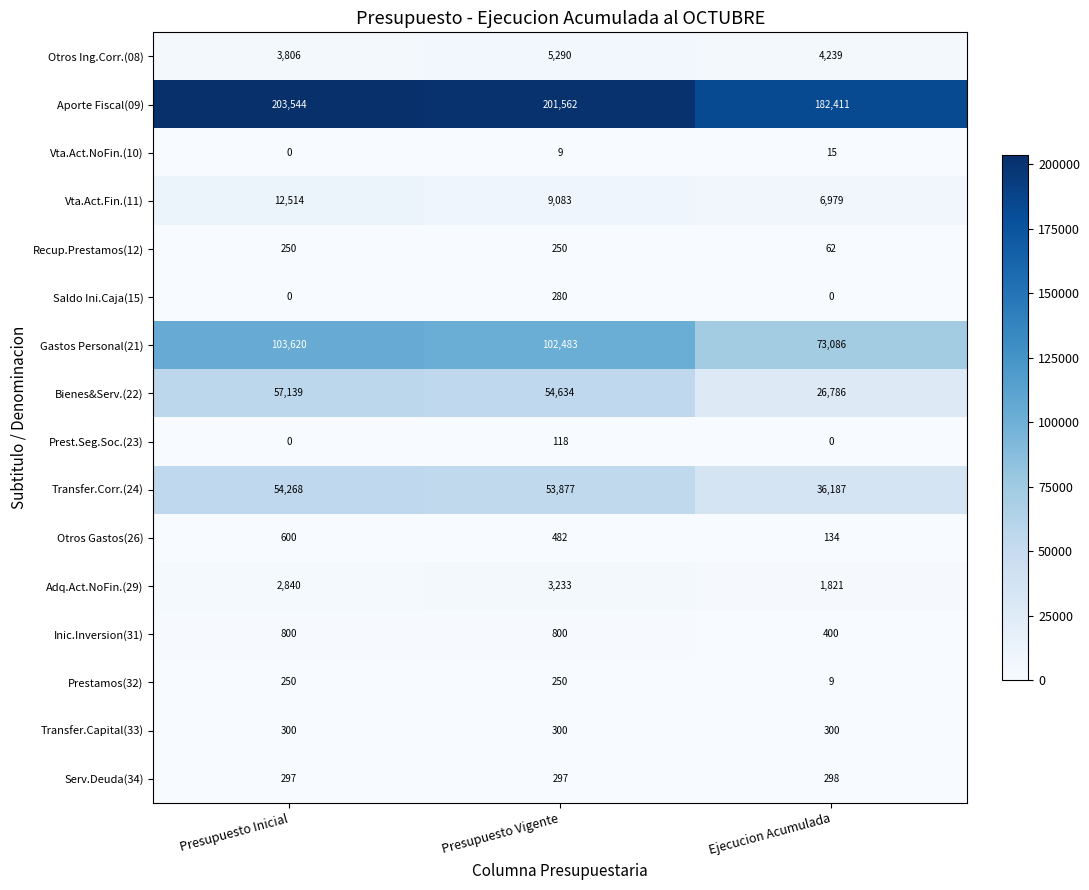

Is it true that Bienes&Serv.(22) equals 57139 at Presupuesto Inicial?

True